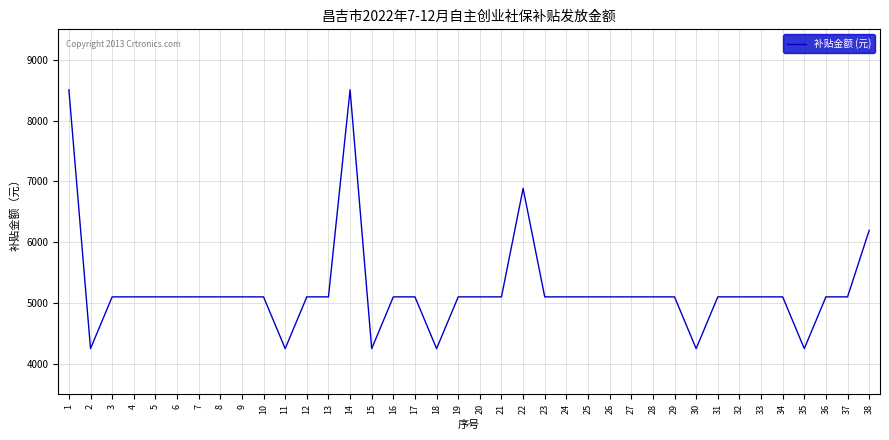

What is the difference between the values at 3 and 2?

850.6